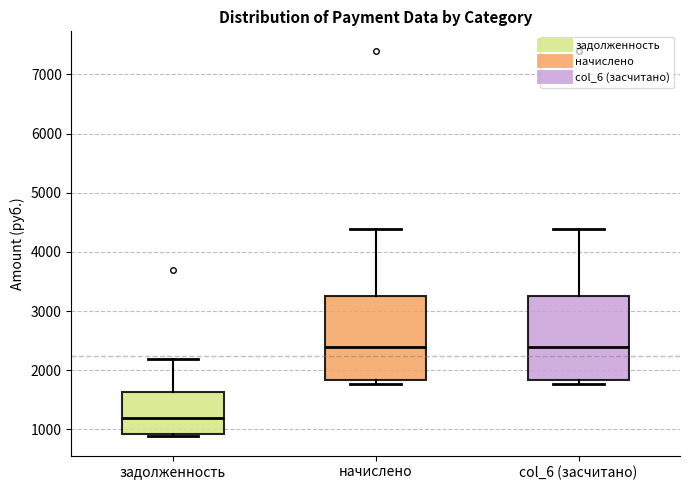

Where does the median line of the box for задолженность sit on the y-axis? The values are not printed on the chart, so give them approximately, as read against the axis.

1200